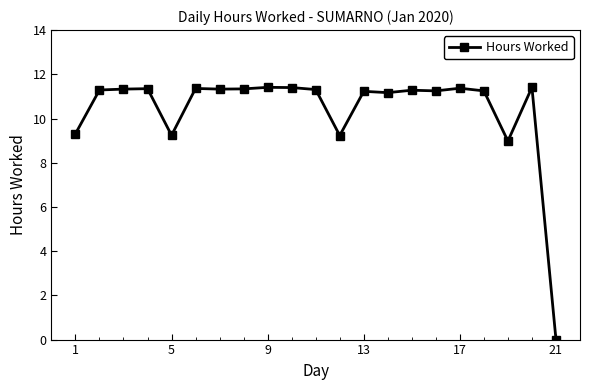

True or false: the data has more than 0 interior local peaks.

True